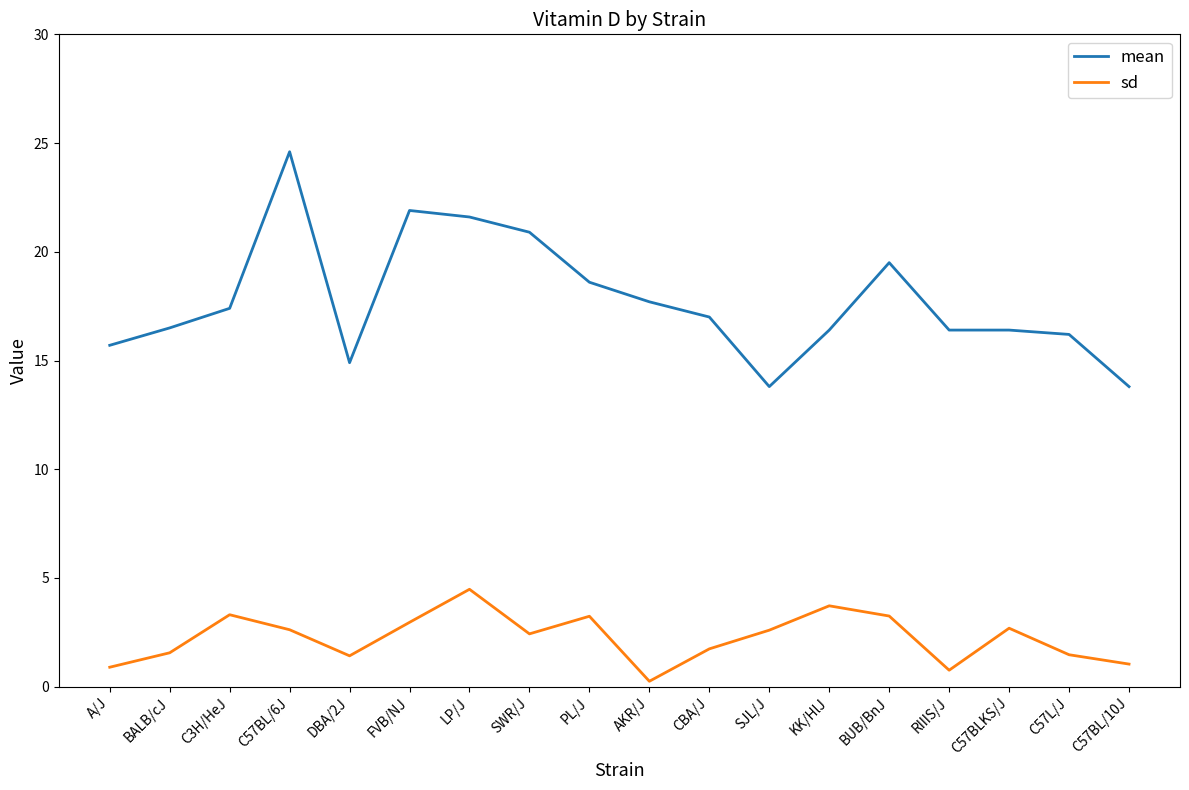

List the series in order of their peak value, lowest first.

sd, mean